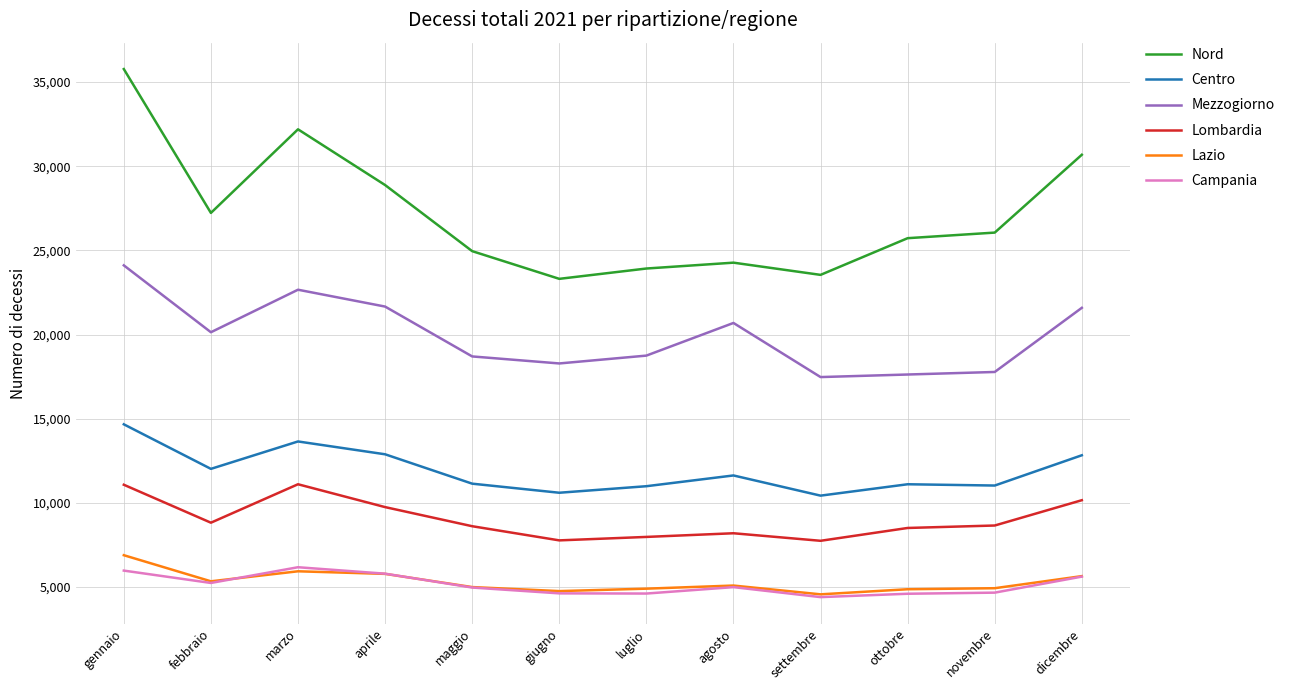

Which series has the largest range (max minus min)?

Nord